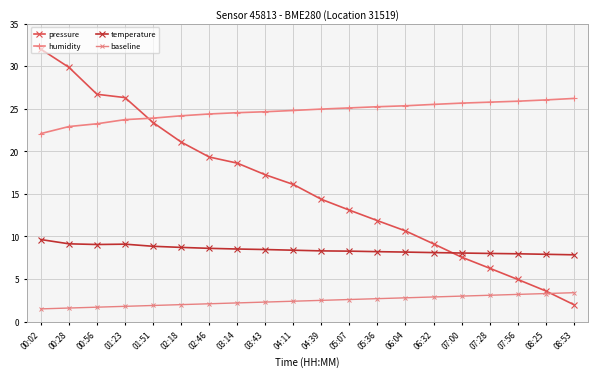

At which category does the chart reach its peak across all series?

00:02